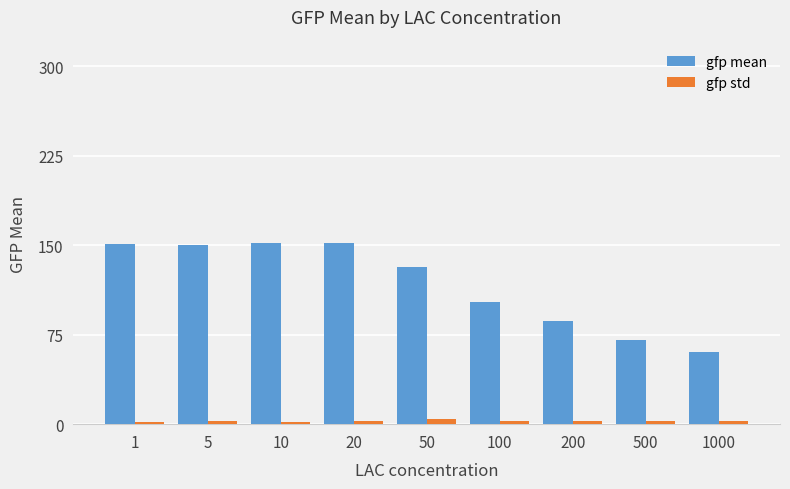

What is the difference between the maximum and second lowest values in the gfp mean series?

81.1